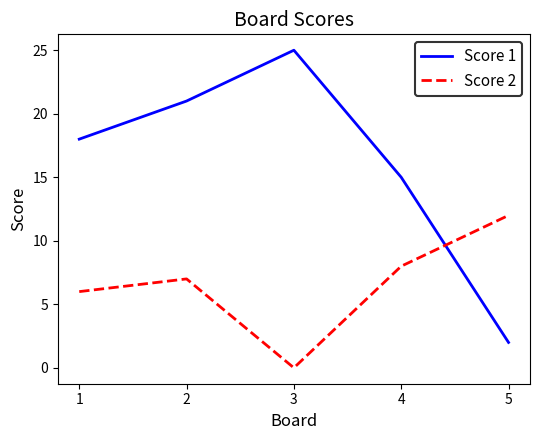

Which series has the largest total across all categories?

Score 1